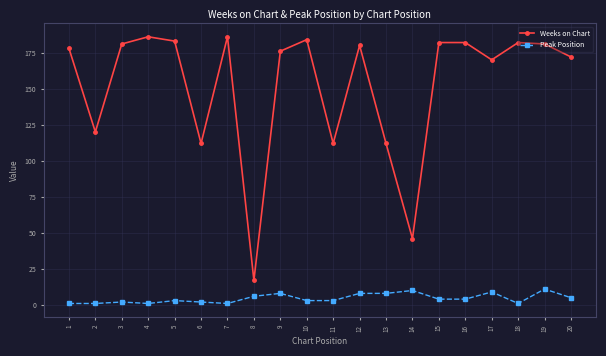

True or false: Weeks on Chart and Peak Position intersect in this chart.

False